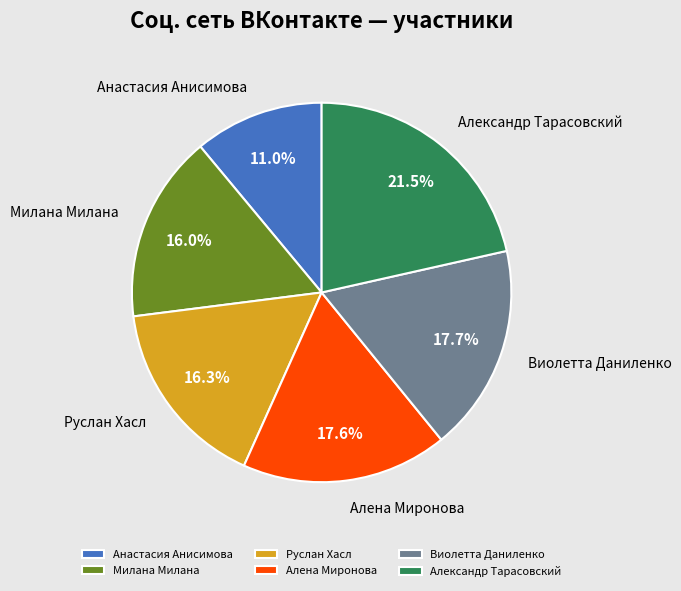

What is the largest slice in the pie chart?

Александр Тарасовский